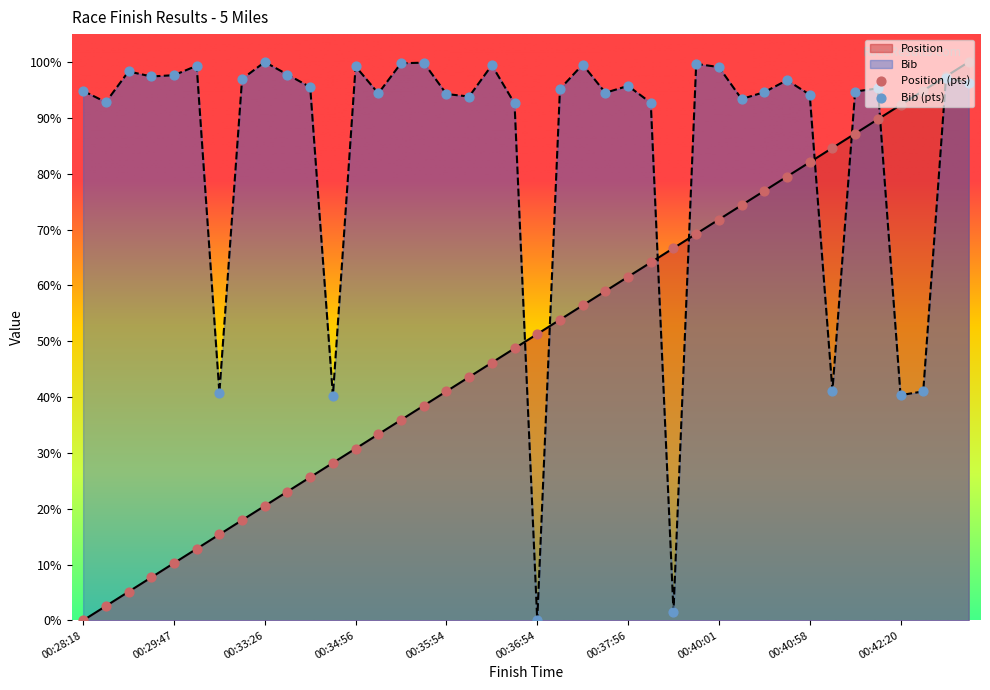

Which series has the largest total across all categories?

Bib